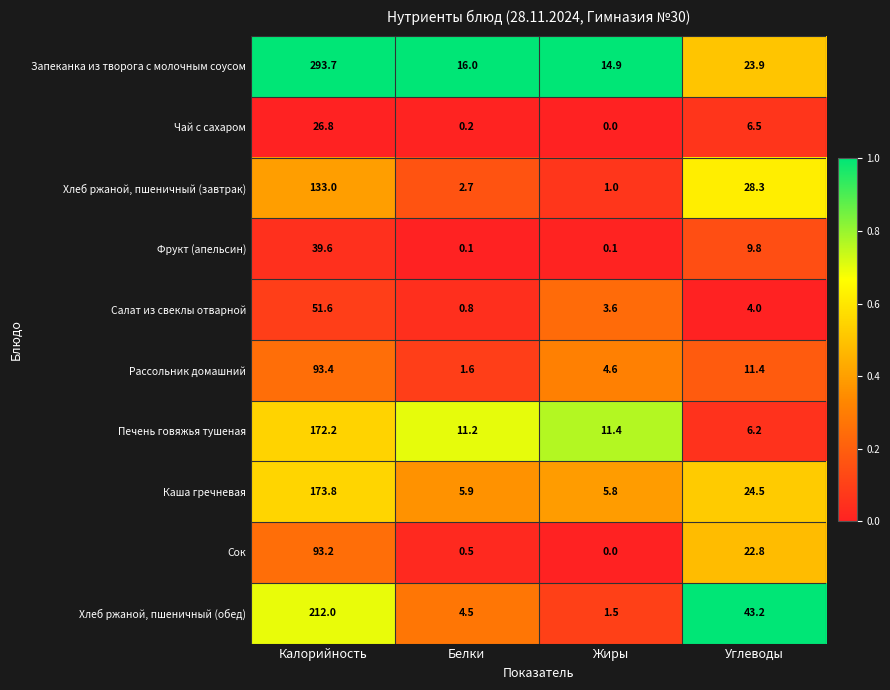

What is the greatest value displayed?

293.7